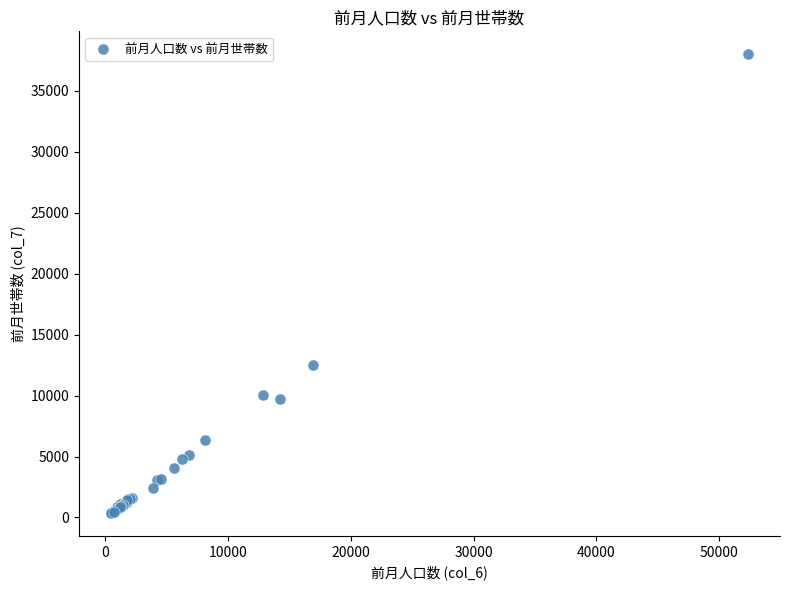

What Y value in the scatter plot is closest to 19184?

12479